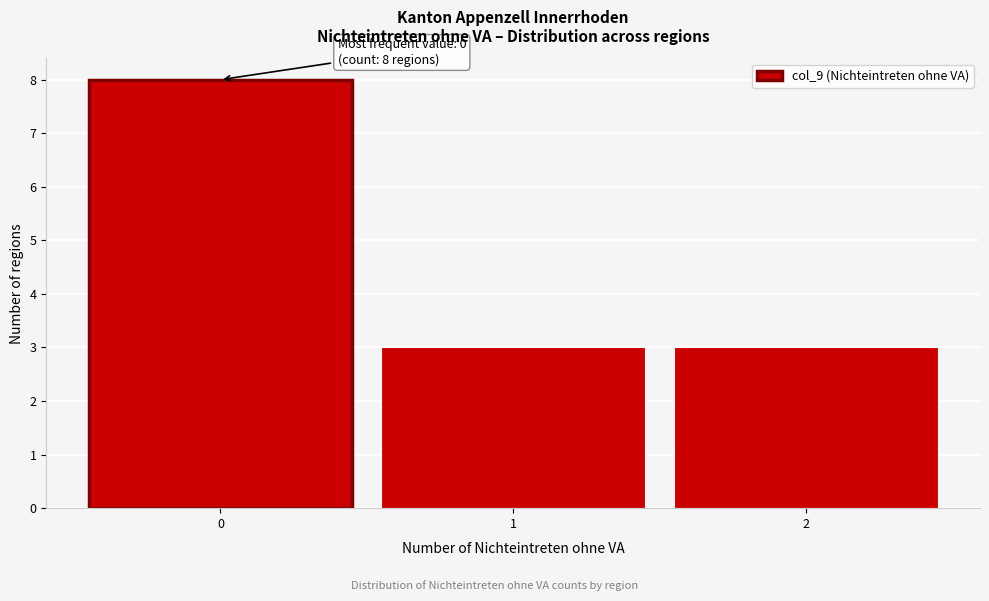

Which range on the x-axis has the tallest bar?

-0.5 to 0.5